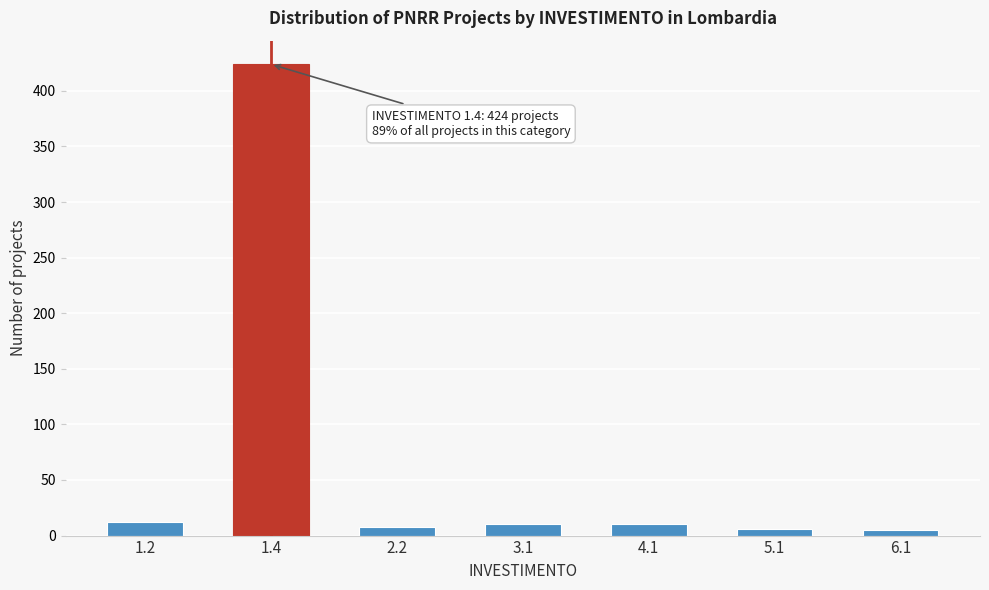

What is the greatest value displayed?

424